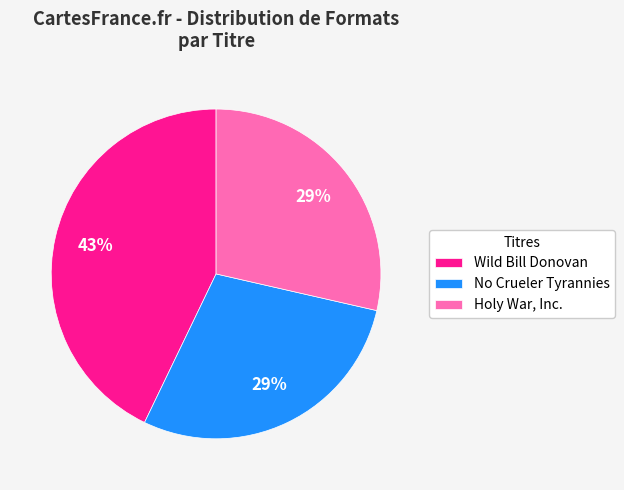

To the nearest percent, what is the difference between the Wild Bill Donovan and Holy War, Inc. slice percentages?

14%